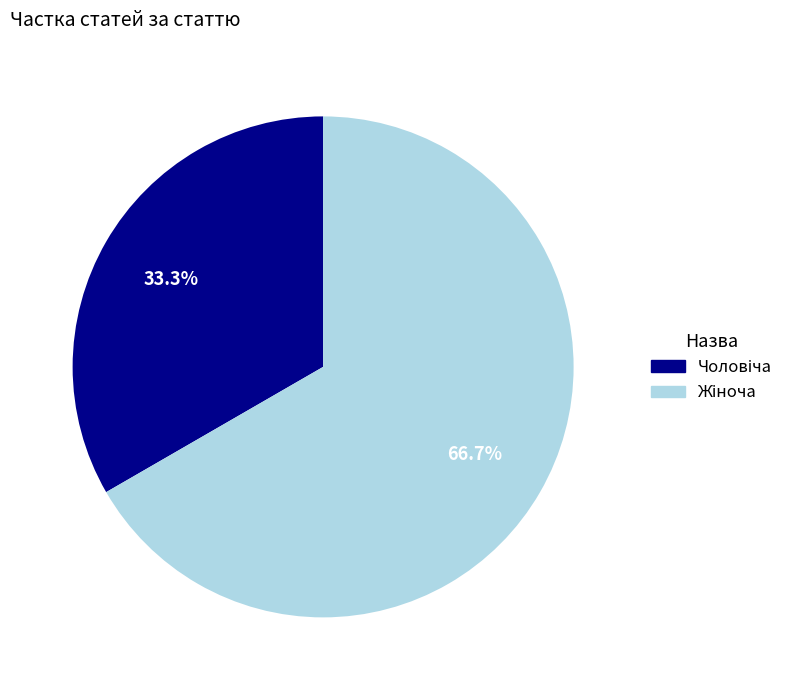

Is there a majority slice in this chart?

Yes